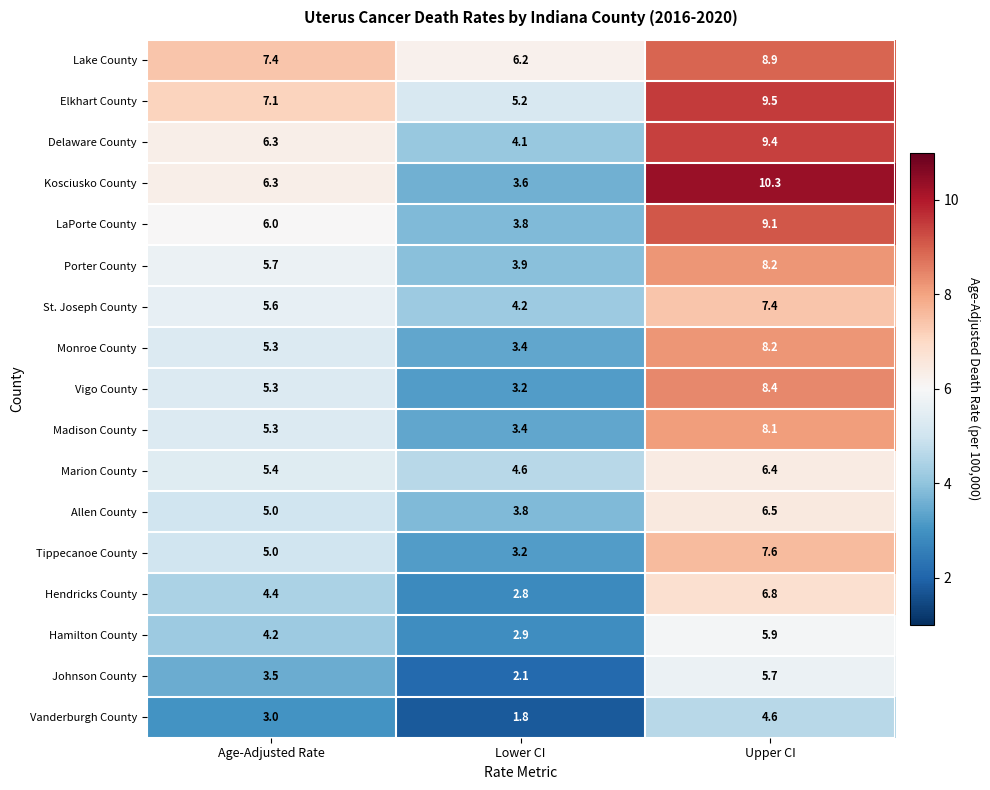

The value of Monroe County at Age-Adjusted Rate is 5.3. True or false?

True